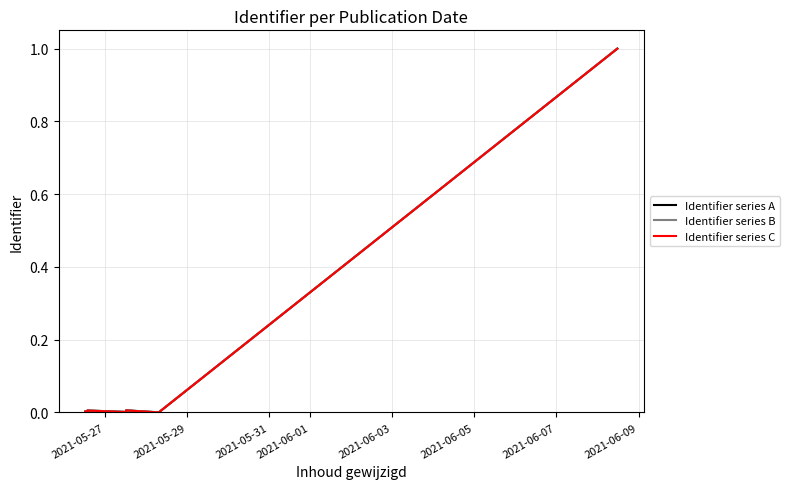

What is the average value of the Identifier series B series?

0.1